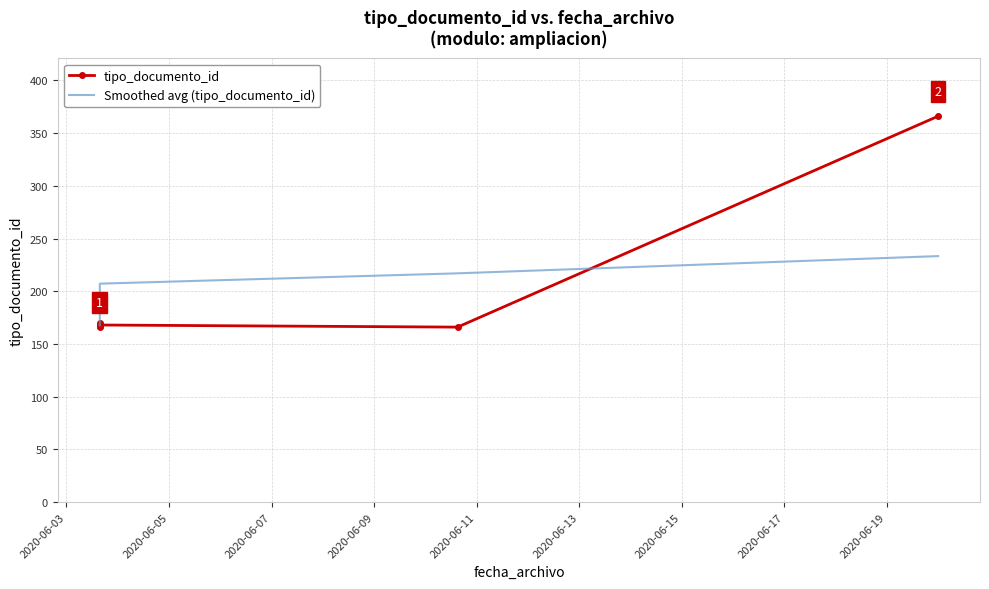

Which series has the widest spread of values?

tipo_documento_id